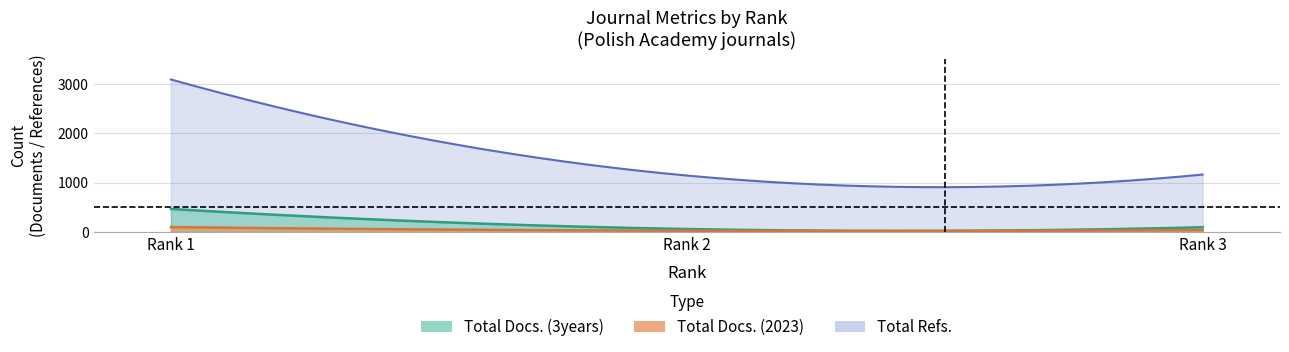

Which category has the lowest value across all series?

Rank 2